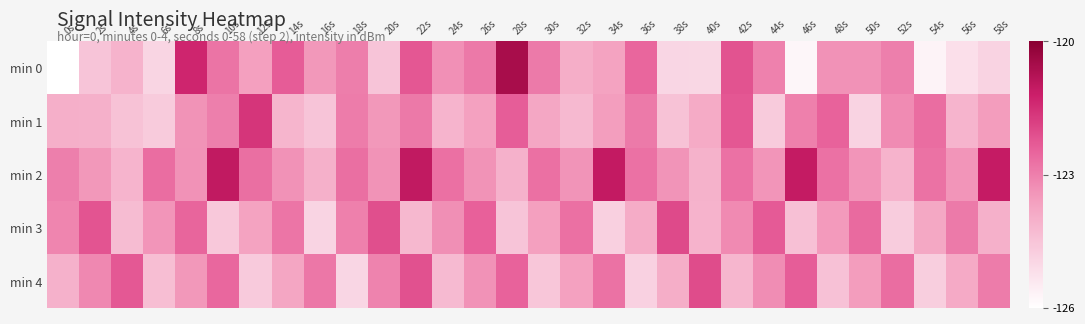

Reading left to right, extract all data points from this chart.

min 0: 0s=-215.5	2s=-124.5	4s=-124.1	6s=-124.9	8s=-121.3	10s=-122.8	12s=-123.6	14s=-122.3	16s=-123.4	18s=-123.0	20s=-124.5	22s=-122.2	24s=-123.3	26s=-122.9	28s=-120.6	30s=-122.9	32s=-124.0	34s=-123.7	36s=-122.5	38s=-125.0	40s=-125.0	42s=-122.2	44s=-123.0	46s=-125.8	48s=-123.3	50s=-123.3	52s=-123.0	54s=-125.7	56s=-125.2	58s=-124.9
min 1: 0s=-124.0	2s=-124.0	4s=-124.5	6s=-124.7	8s=-123.4	10s=-123.0	12s=-121.6	14s=-124.1	16s=-124.5	18s=-122.9	20s=-123.5	22s=-122.9	24s=-124.1	26s=-123.7	28s=-122.3	30s=-123.8	32s=-124.2	34s=-123.6	36s=-122.9	38s=-124.5	40s=-123.9	42s=-122.2	44s=-124.7	46s=-123.0	48s=-122.5	50s=-124.9	52s=-123.2	54s=-122.7	56s=-124.1	58s=-123.5
min 2: 0s=-123.0	2s=-123.5	4s=-124.1	6s=-122.7	8s=-123.3	10s=-121.0	12s=-122.7	14s=-123.4	16s=-124.0	18s=-122.7	20s=-123.4	22s=-121.0	24s=-122.7	26s=-123.4	28s=-124.0	30s=-122.7	32s=-123.4	34s=-121.1	36s=-122.7	38s=-123.4	40s=-124.1	42s=-122.7	44s=-123.4	46s=-121.1	48s=-122.7	50s=-123.4	52s=-124.1	54s=-122.8	56s=-123.4	58s=-121.1
min 3: 0s=-123.1	2s=-122.2	4s=-124.3	6s=-123.4	8s=-122.5	10s=-124.6	12s=-123.7	14s=-122.8	16s=-124.9	18s=-123.0	20s=-122.1	22s=-124.2	24s=-123.3	26s=-122.4	28s=-124.5	30s=-123.6	32s=-122.7	34s=-124.8	36s=-123.9	38s=-122.0	40s=-124.1	42s=-123.2	44s=-122.3	46s=-124.4	48s=-123.5	50s=-122.6	52s=-124.7	54s=-123.8	56s=-122.9	58s=-124.0
min 4: 0s=-124.1	2s=-123.2	4s=-122.3	6s=-124.4	8s=-123.5	10s=-122.6	12s=-124.7	14s=-123.8	16s=-122.9	18s=-125.0	20s=-123.1	22s=-122.2	24s=-124.3	26s=-123.4	28s=-122.5	30s=-124.6	32s=-123.7	34s=-122.8	36s=-124.9	38s=-124.0	40s=-122.1	42s=-124.2	44s=-123.3	46s=-122.4	48s=-124.5	50s=-123.6	52s=-122.7	54s=-124.8	56s=-123.9	58s=-123.0